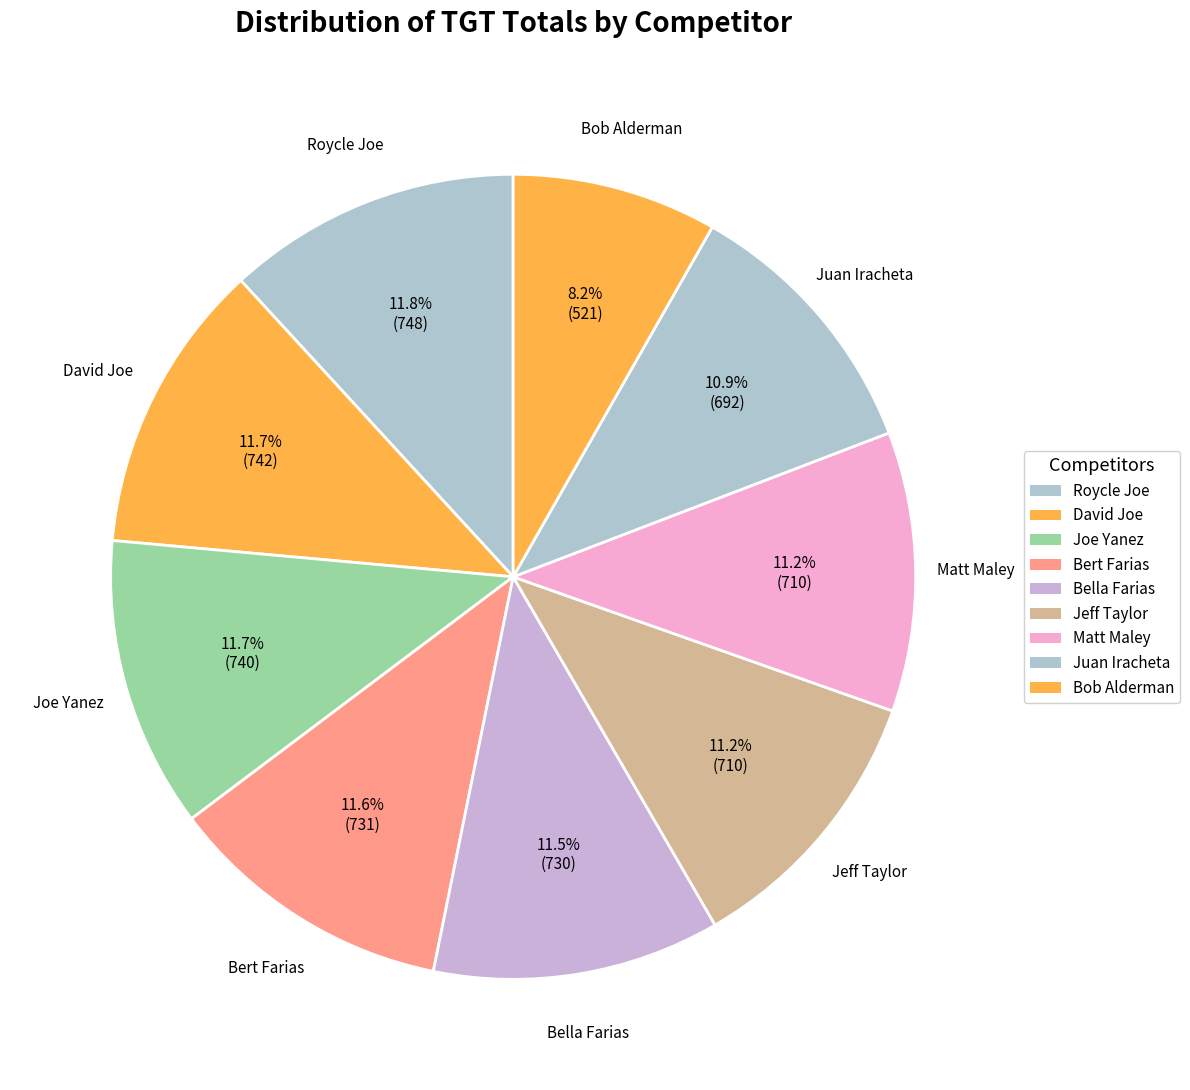

Is it true that Bella Farias is 25% of the pie?

False